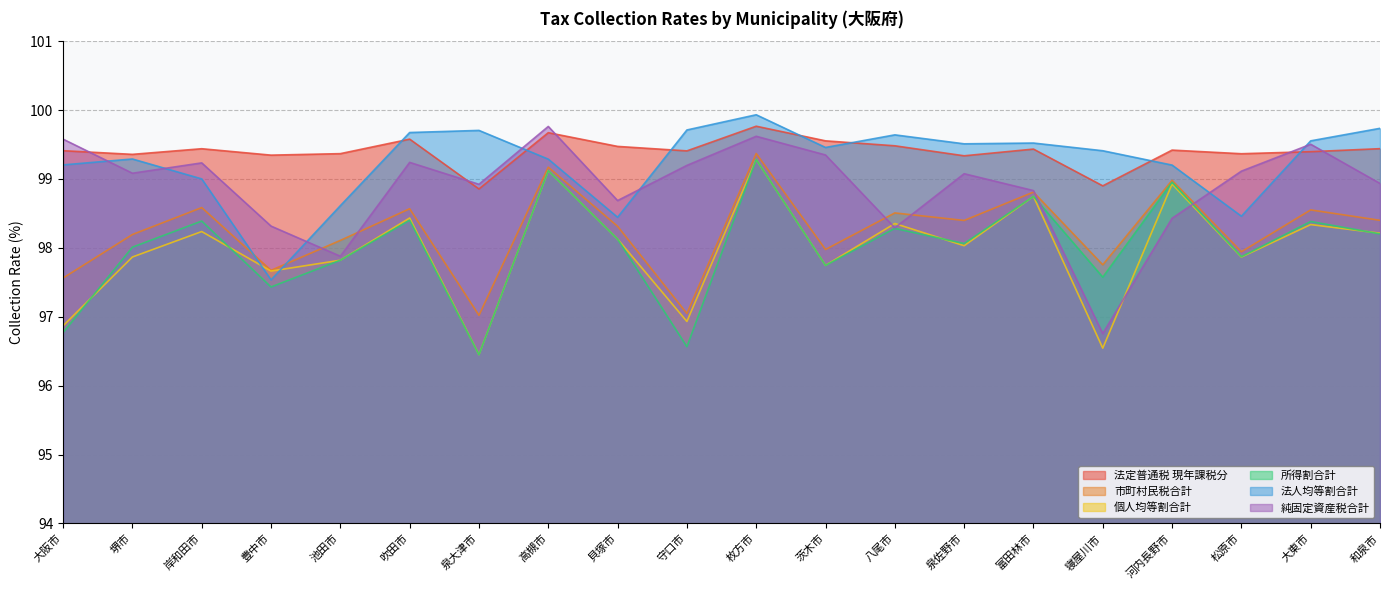

The value of 所得割合計 at 富田林市 is 98.7. True or false?

True